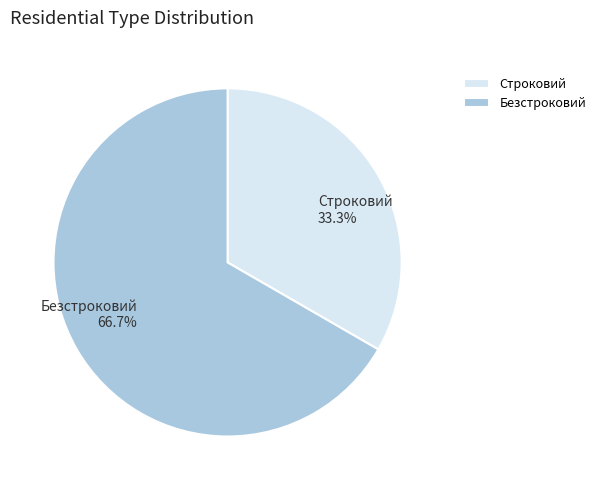

Which category has the smallest portion of the pie?

Строковий